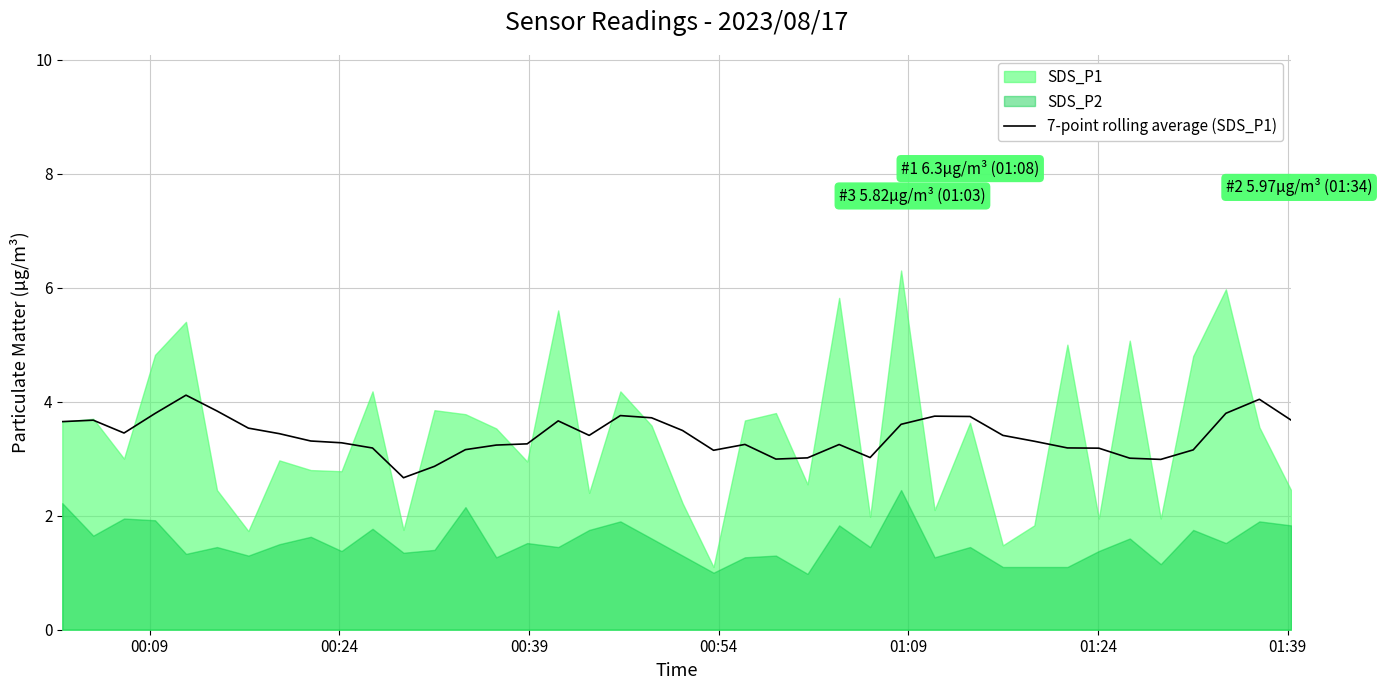

What is the lowest value of the 7-point rolling average (SDS_P1) series?

2.7